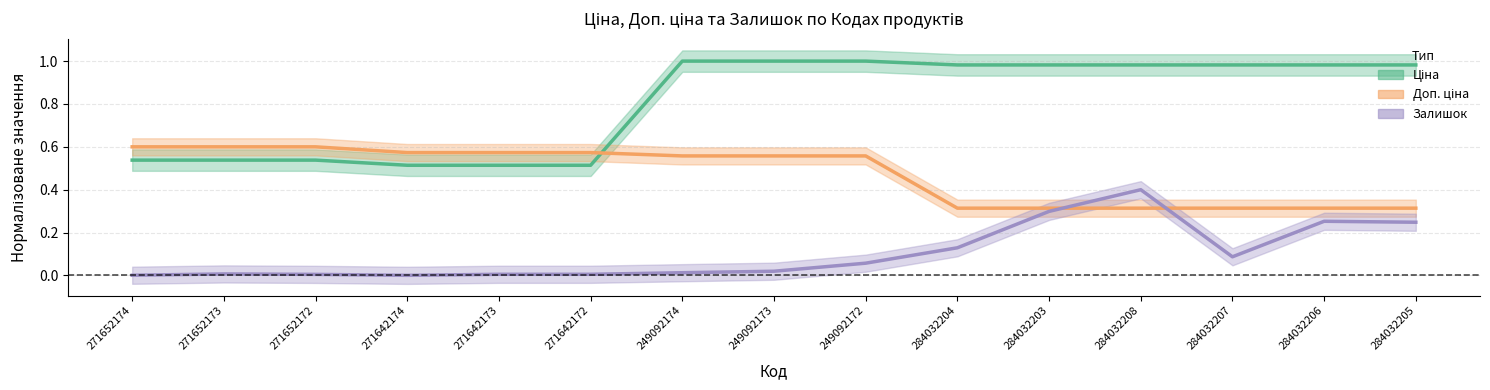

Between 284032208 and 271652173, which is larger?

284032208